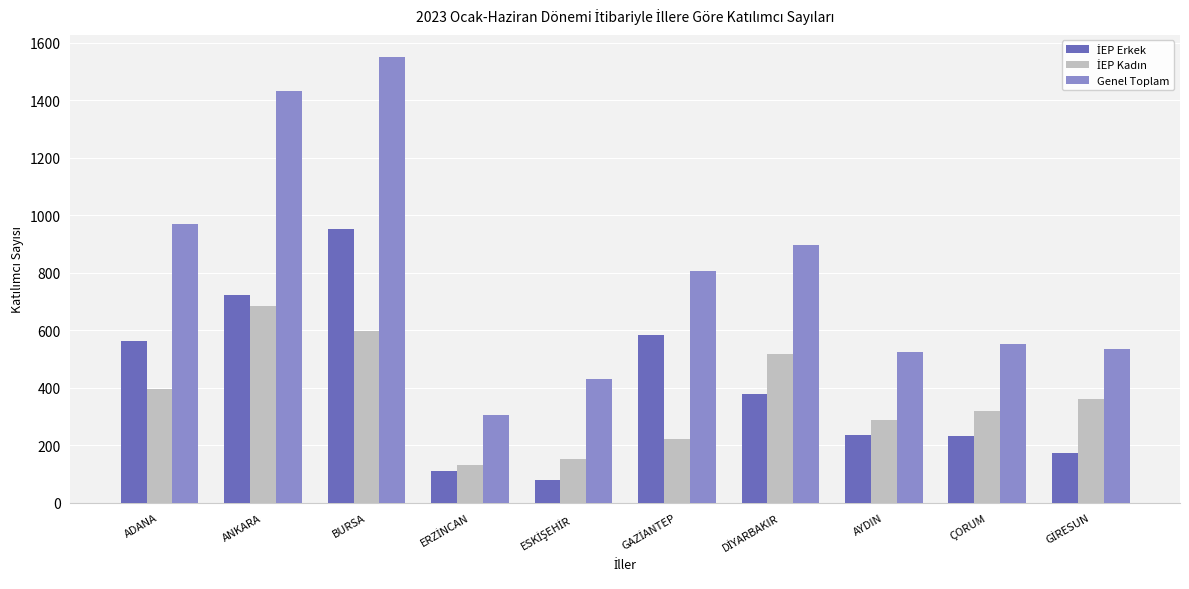

True or false: Genel Toplam has a value of 554 at ÇORUM.

True